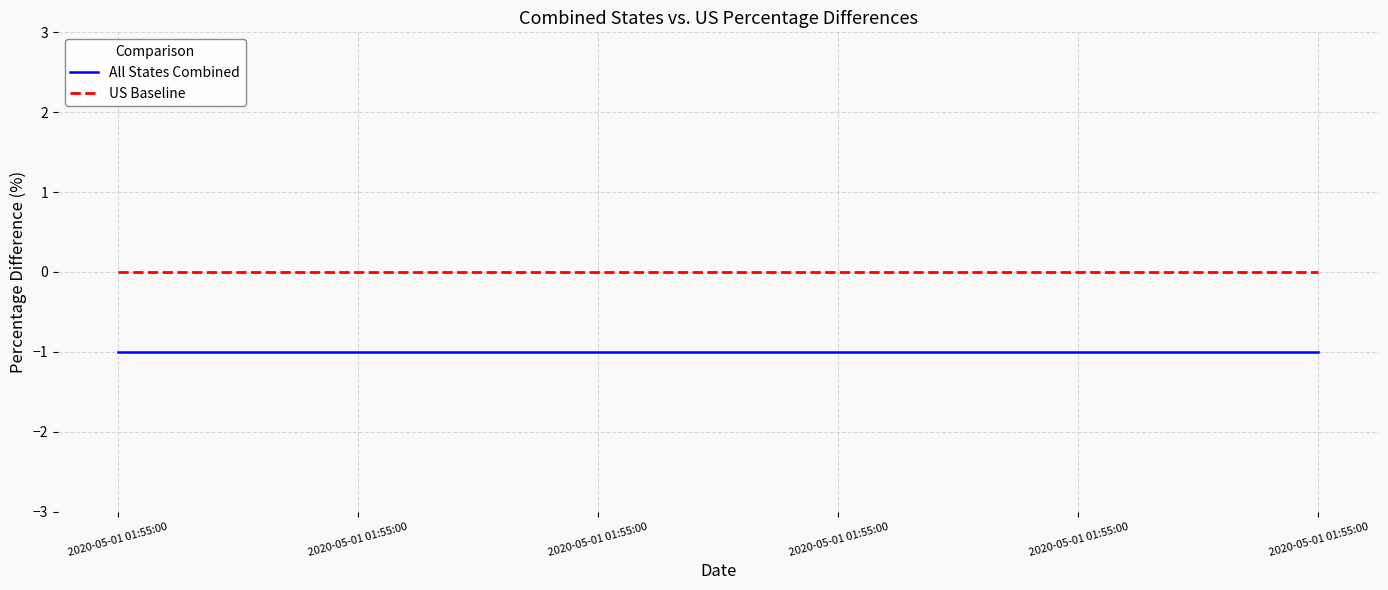

Which series has the largest total across all categories?

US Baseline